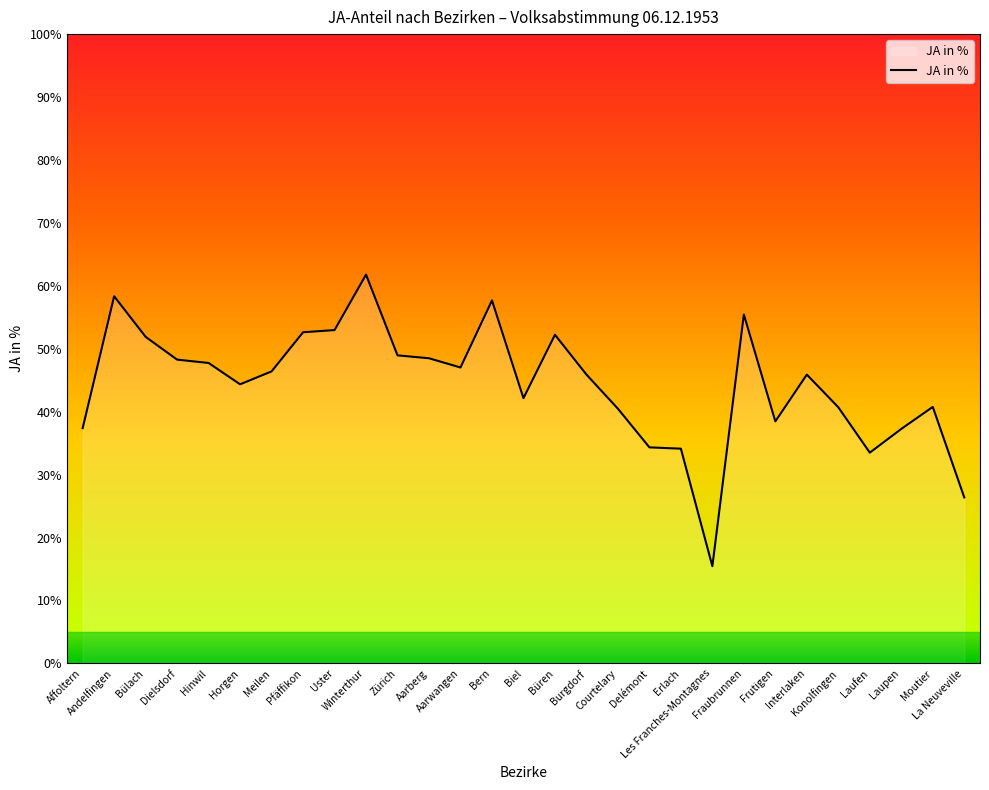

What is the minimum value shown in the chart?

15.4